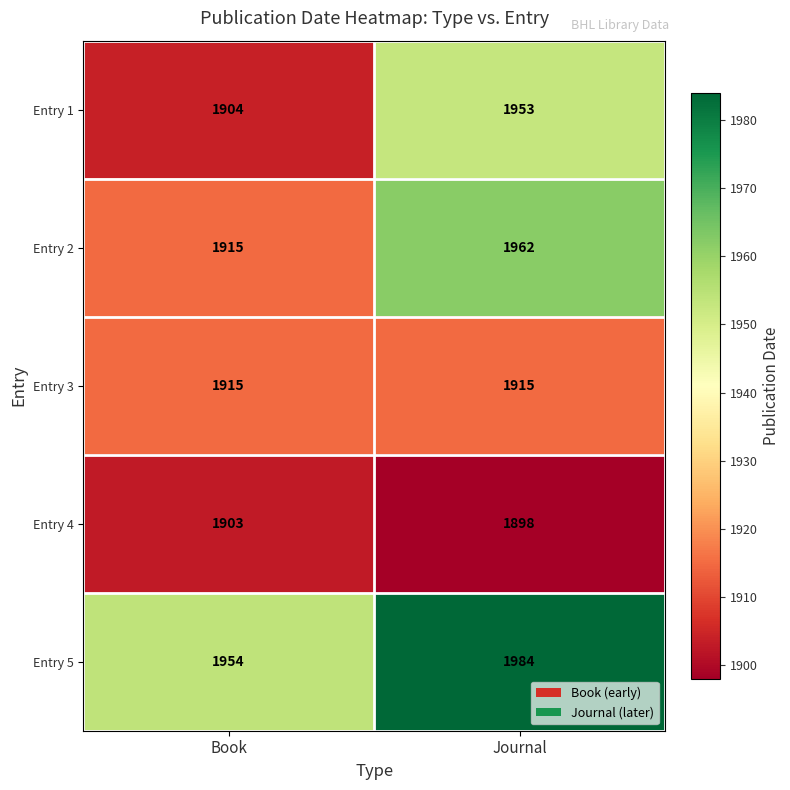

Which label corresponds to the largest value in the chart?

Journal